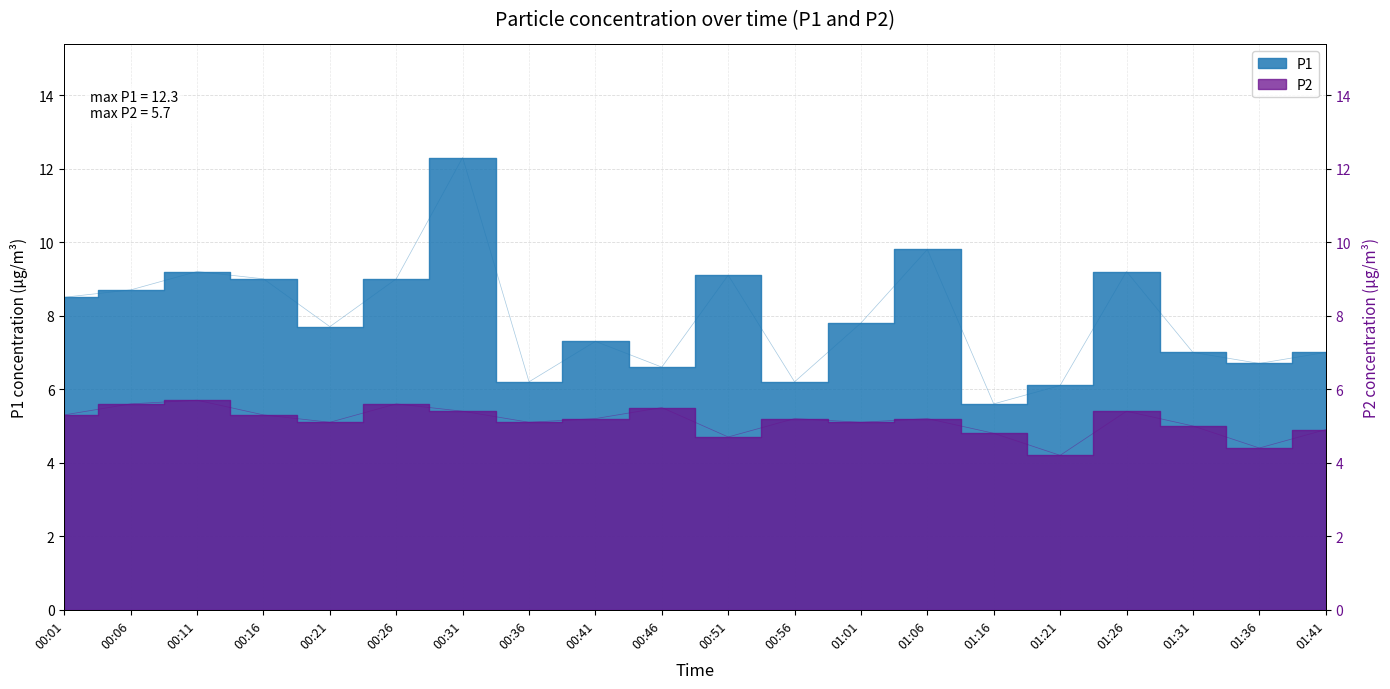

True or false: P2 and P1 cross at least once.

False